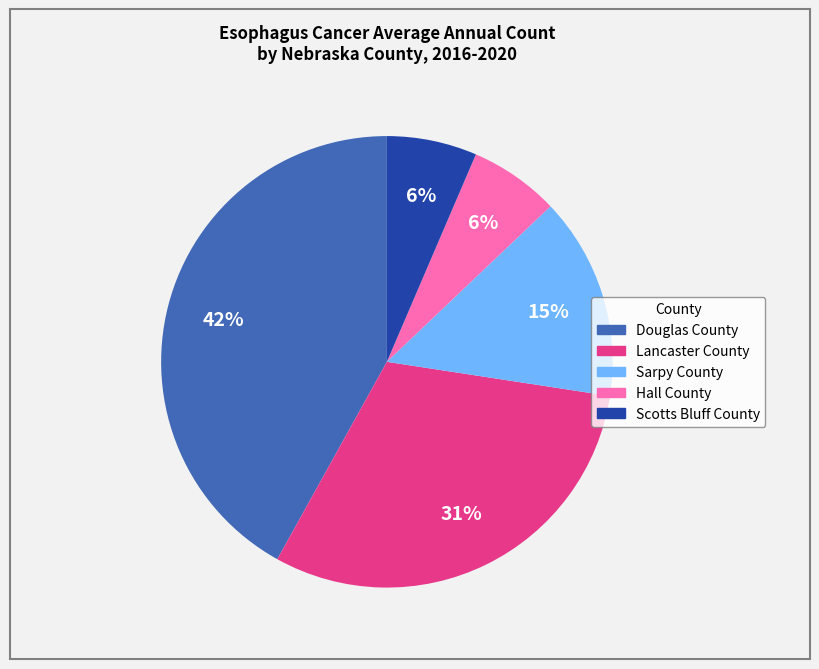

Which has a higher value, Lancaster County or Douglas County?

Douglas County